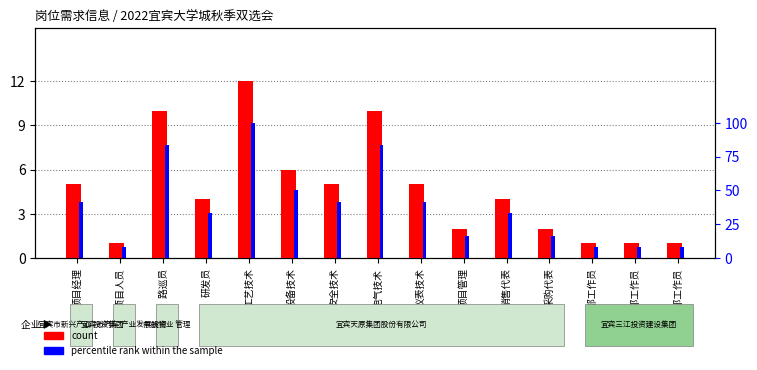

True or false: count has a value of 2.0 at 项目管理.

True